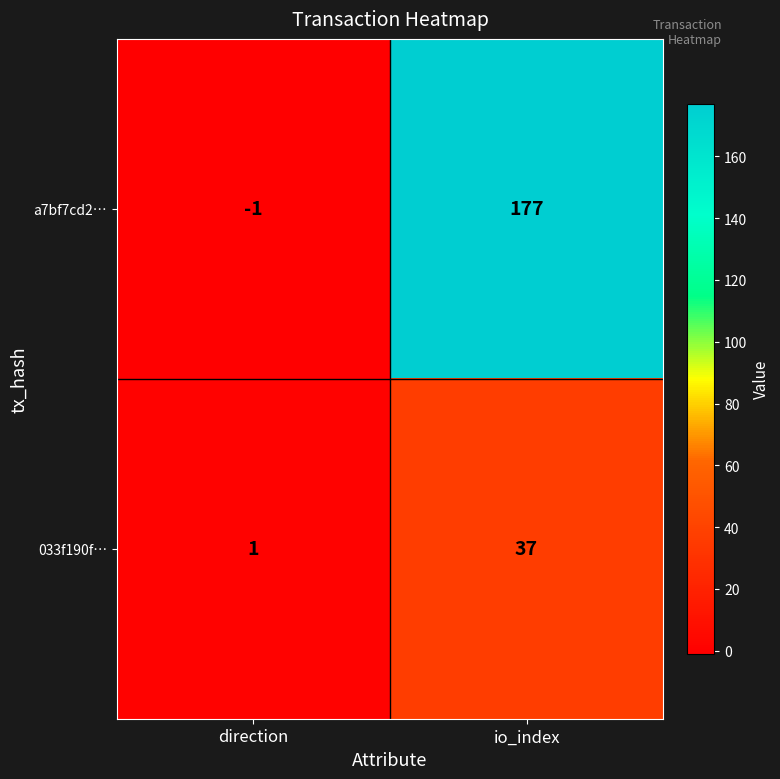

Where is 033f190f… nearest to the value 19?

direction